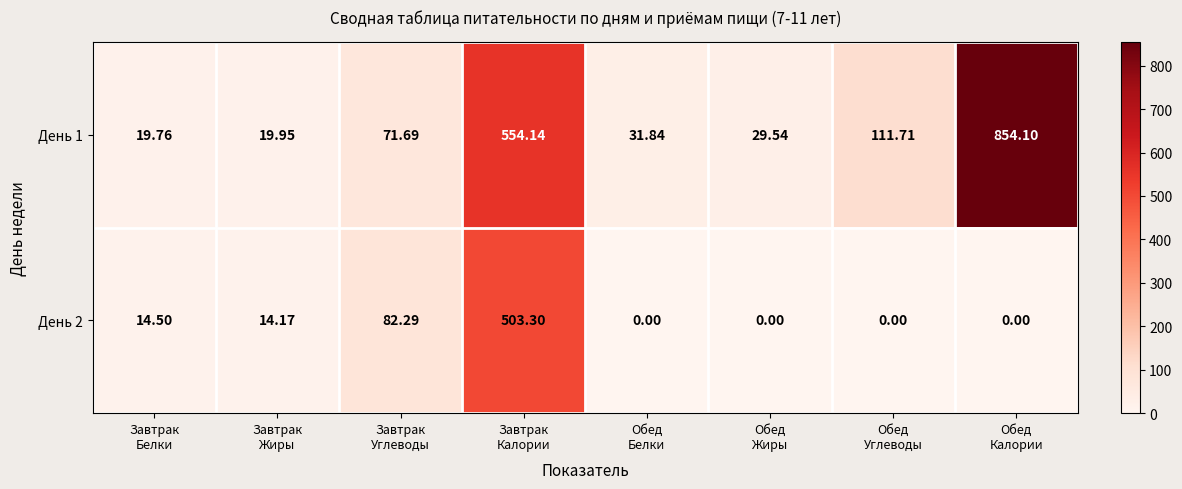

List the series in order of their overall mean, highest first.

День 1, День 2